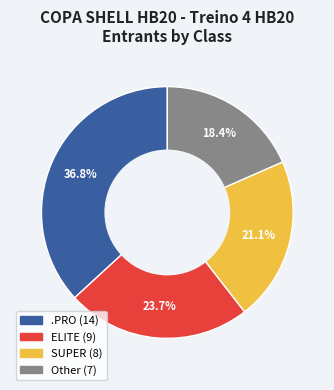

The Other slice represents 18% of the pie. True or false?

True